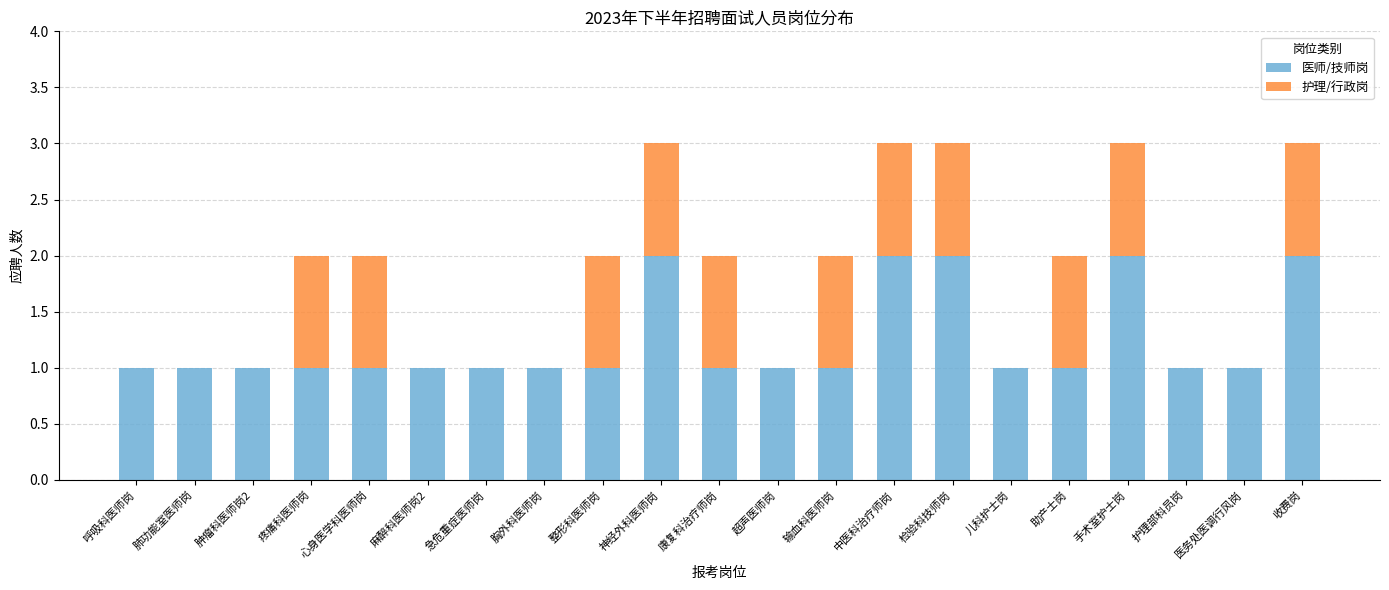

What is the sum of all 医师/技师岗 values?

26